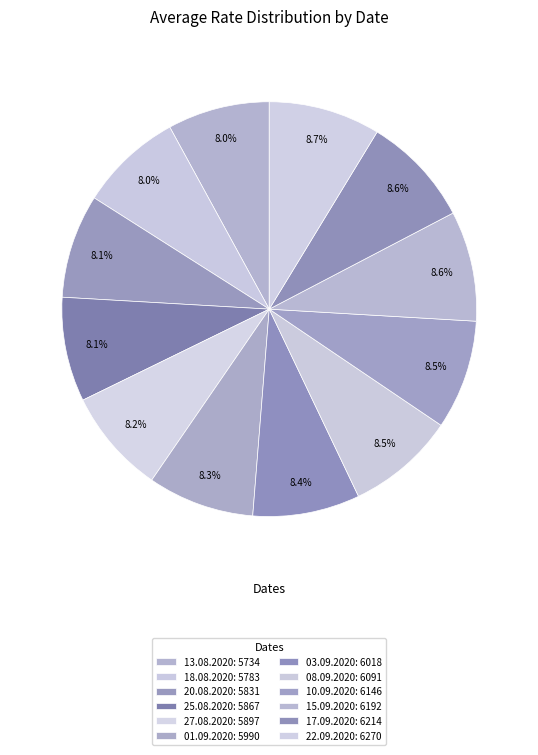

How many slices are in this pie chart?

12